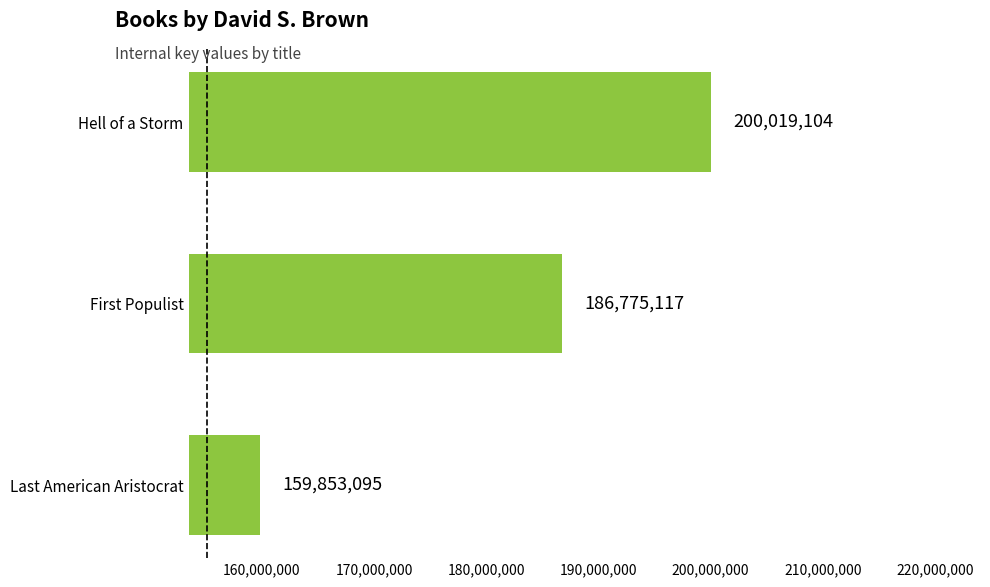

What is the change in value from Hell of a Storm to Last American Aristocrat?

-40166009